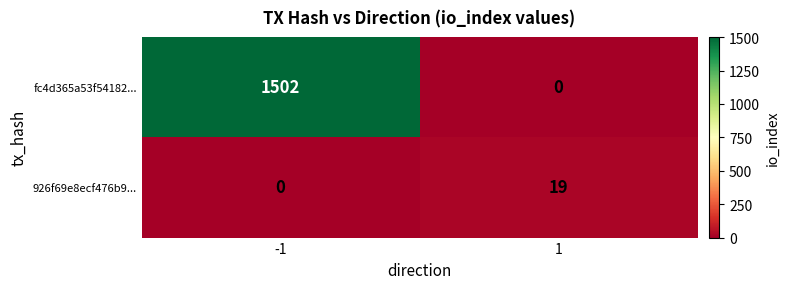

What is the total value across all series at -1?

1502